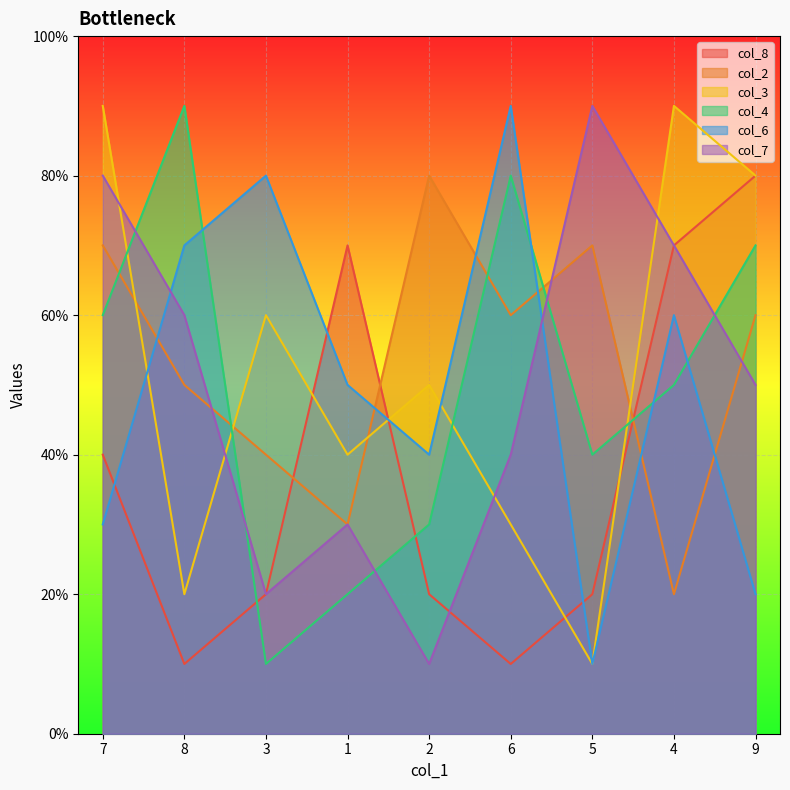

Which series changed the most between 1 and 4?

col_3